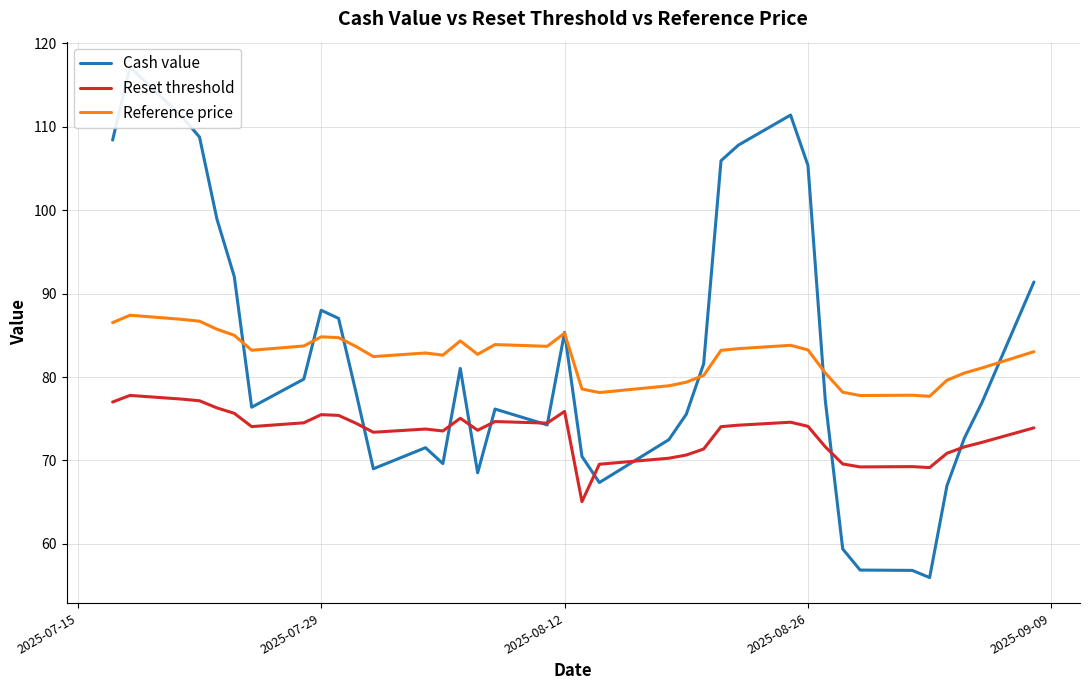

True or false: Reset threshold and Reference price intersect in this chart.

False